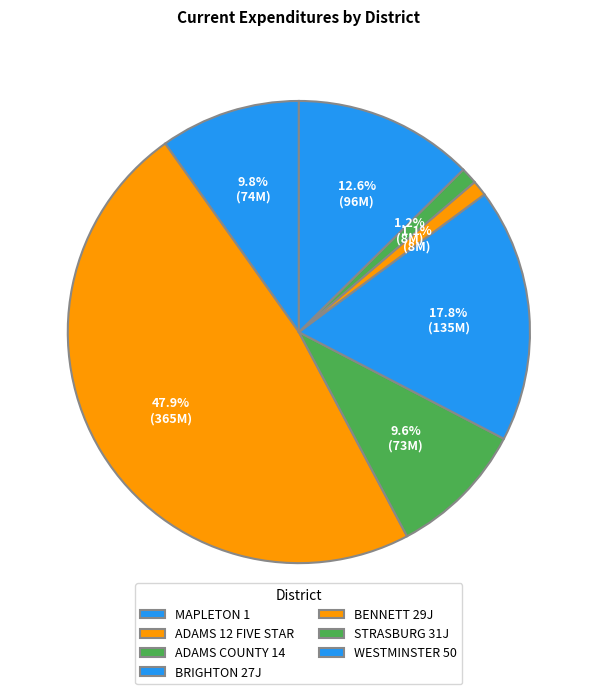

Which category has the smallest portion of the pie?

BENNETT 29J